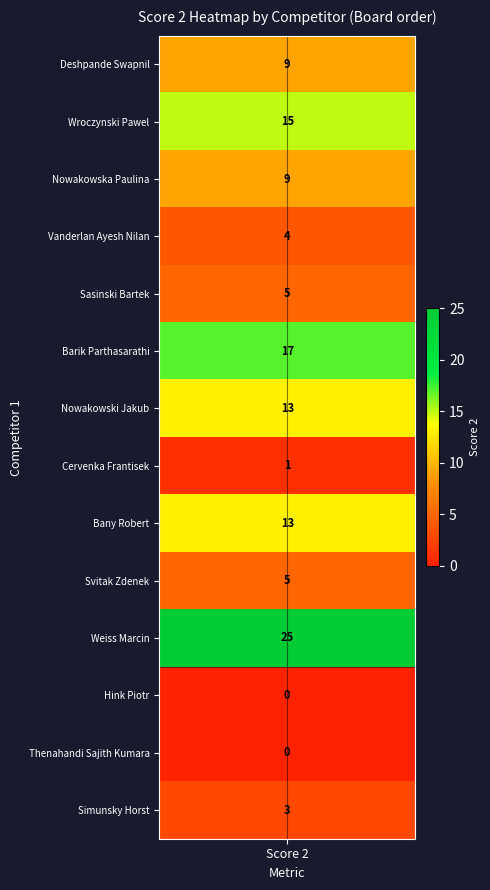

Is it true that the value at 11 is 0?

True